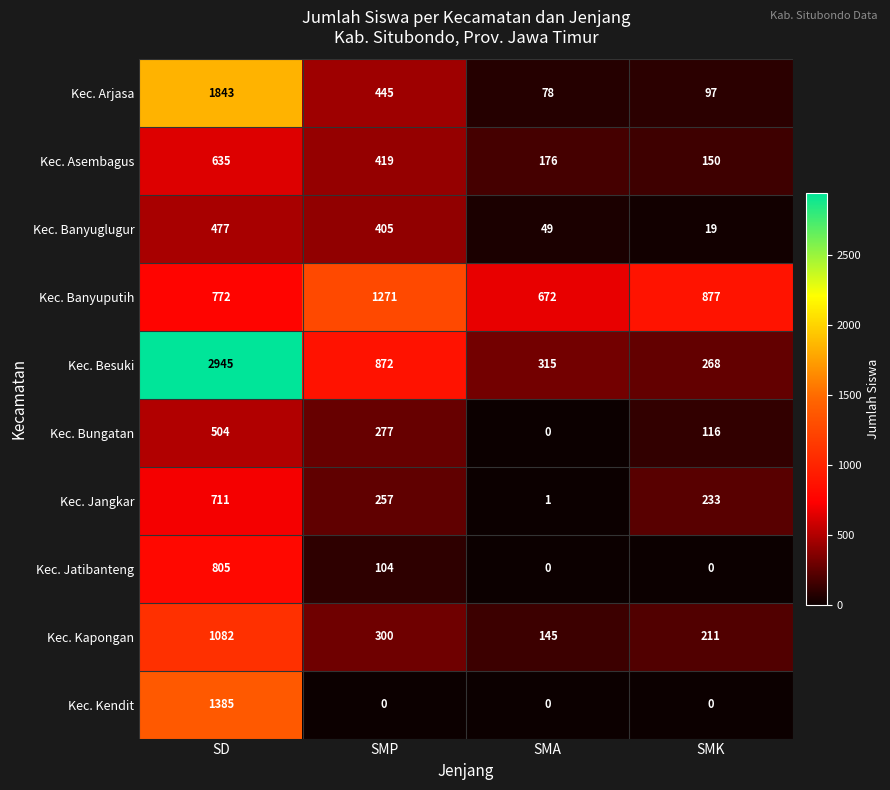

What is the difference between the highest and lowest values at SMP?

1271